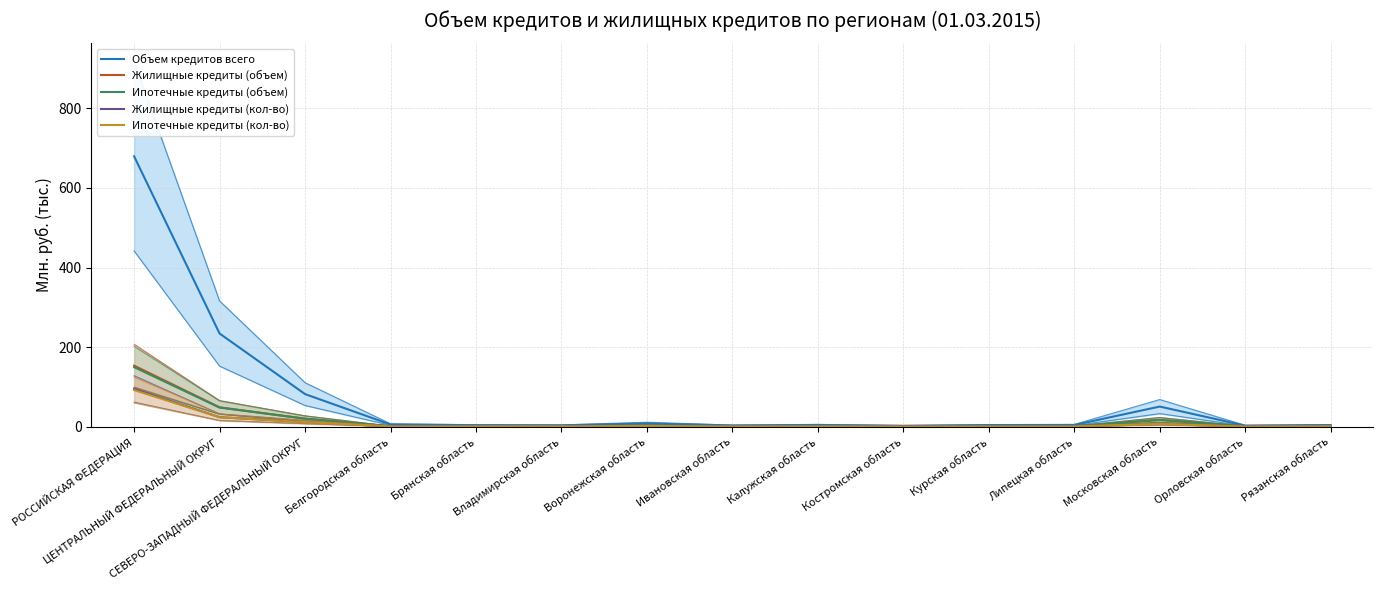

Where is Жилищные кредиты (кол-во) nearest to the value 47?

ЦЕНТРАЛЬНЫЙ ФЕДЕРАЛЬНЫЙ ОКРУГ